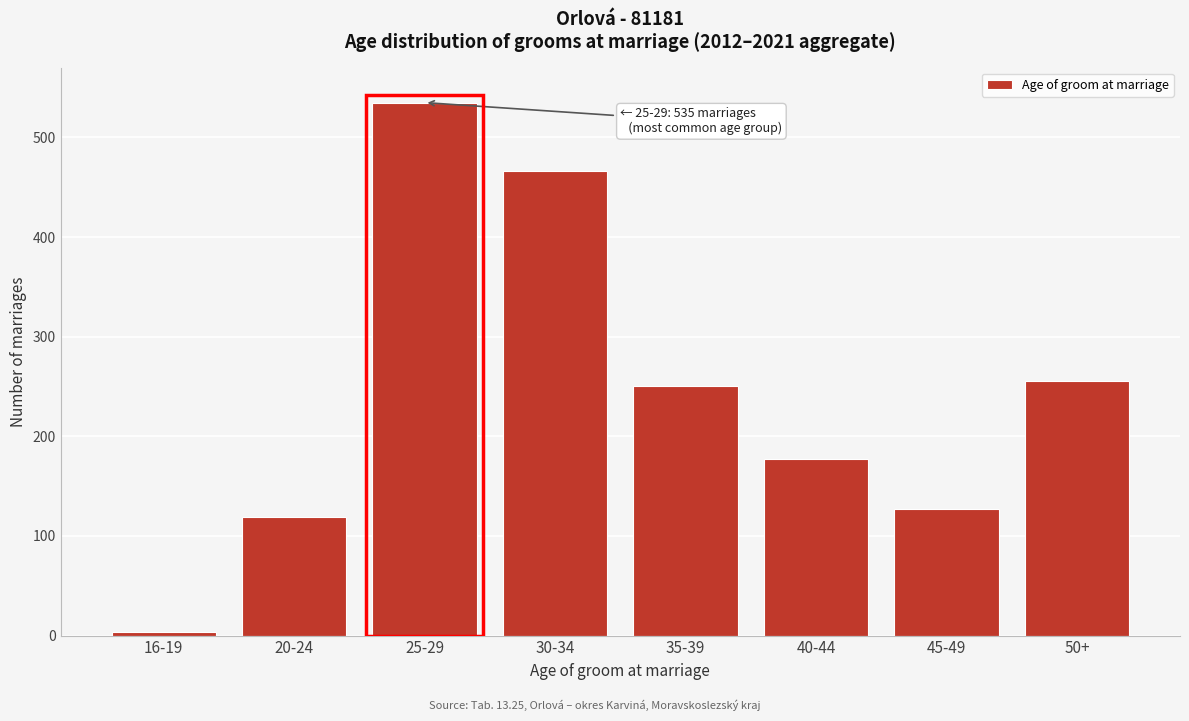

Reading left to right, what are all the values shown in this chart?

4	119	535	466	250	177	127	256